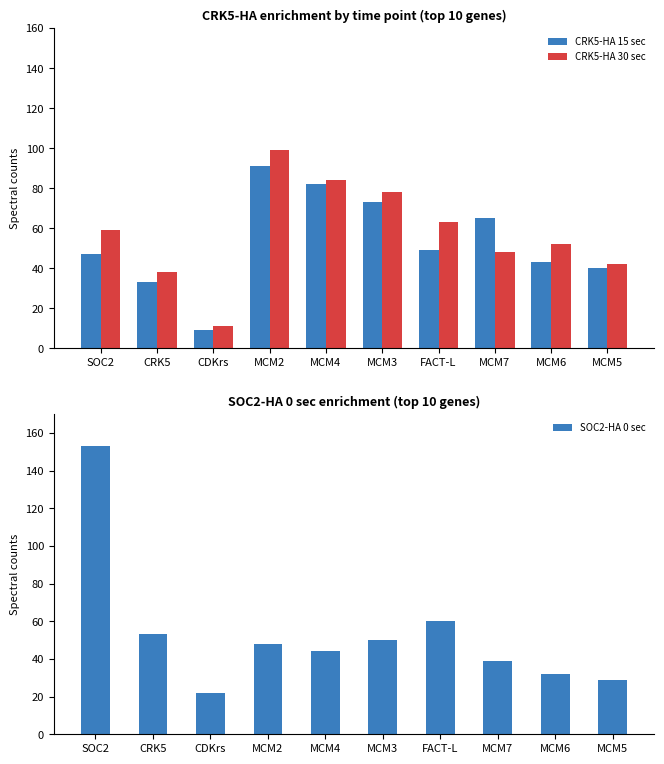

What position from the left is MCM4?

5